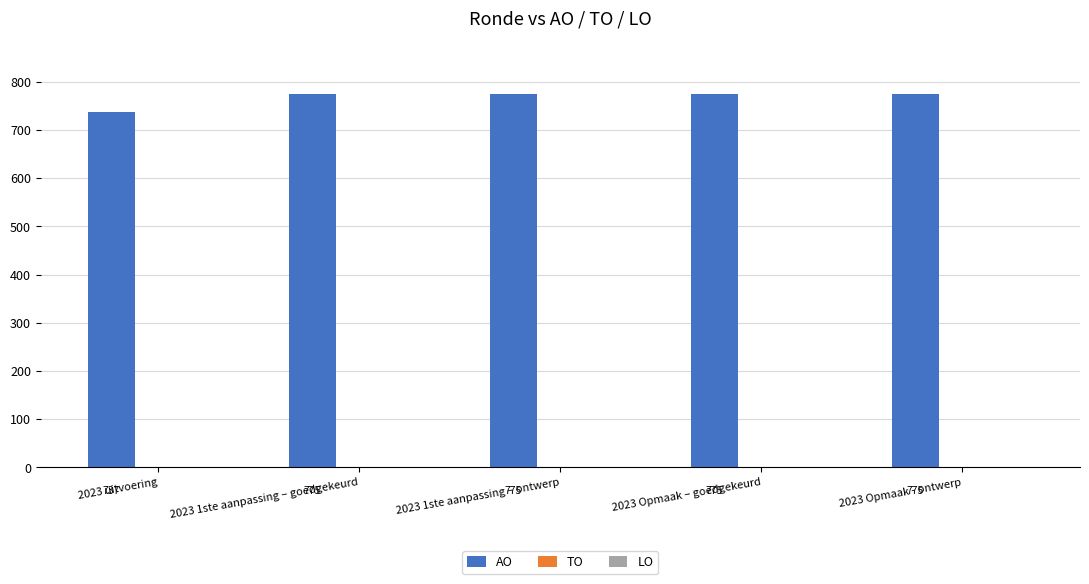

True or false: the data shows 1086 at 2023 1ste aanpassing – ontwerp.

False